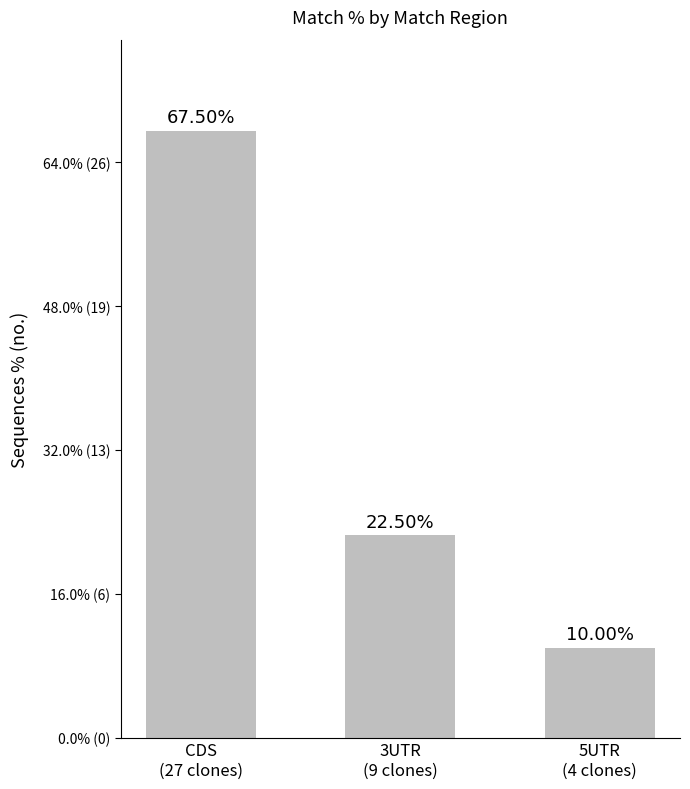

Reading left to right, transcribe all the data shown in this chart.

67.5	22.5	10.0